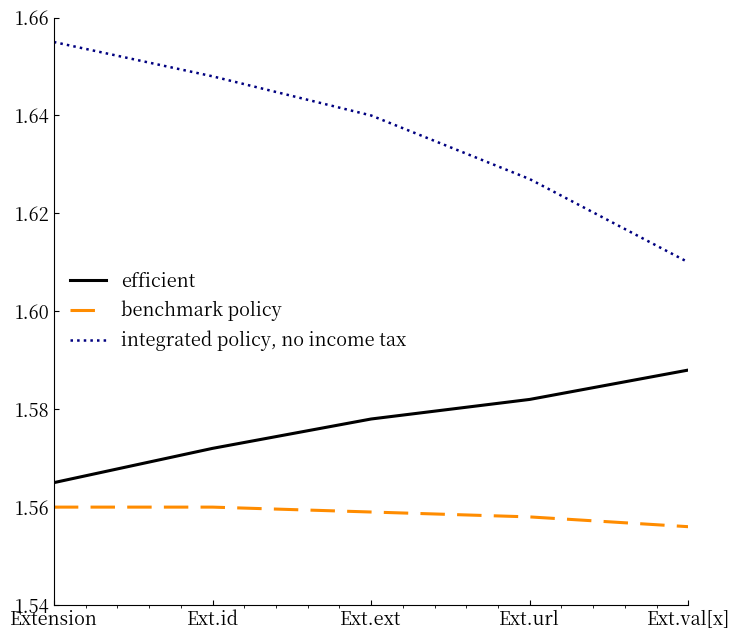

Is the value of efficient at Ext.val[x] greater than the value of benchmark policy at Ext.id?

Yes